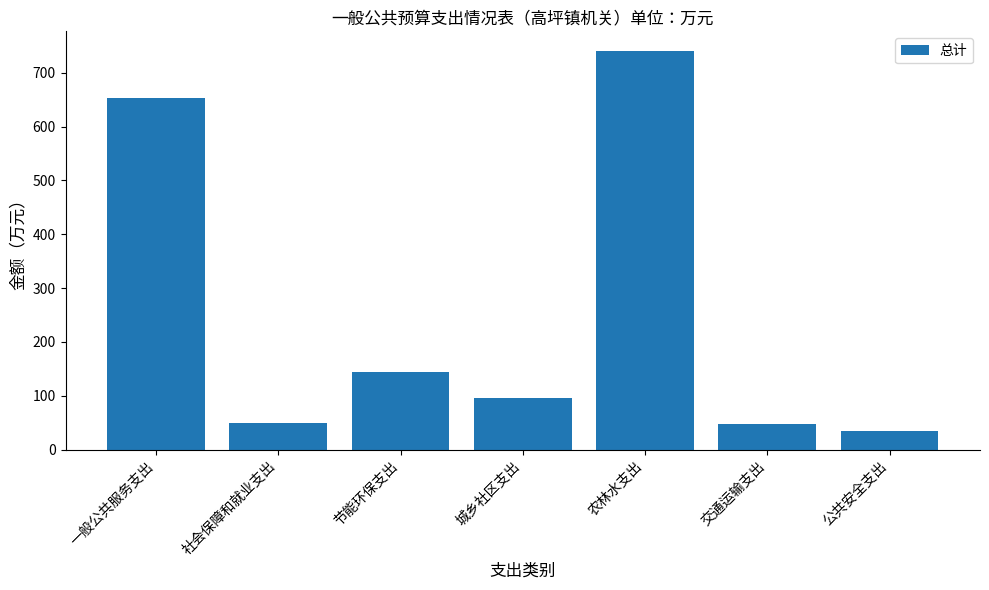

How many data points are less than 96?

3